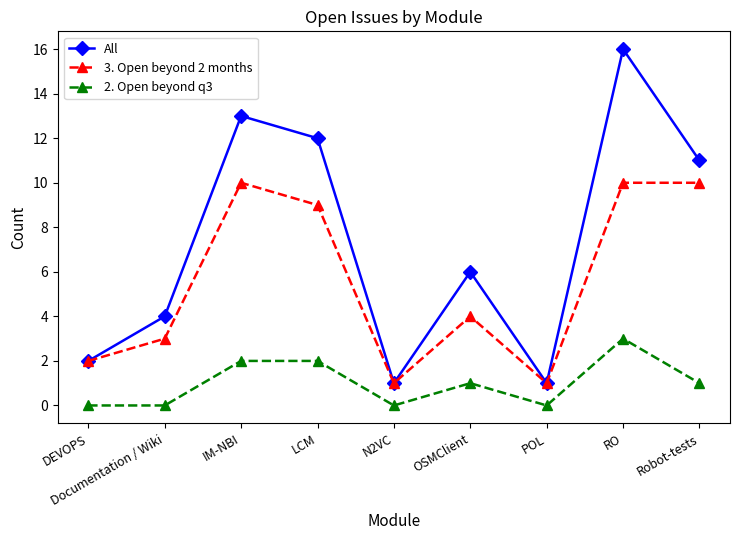

True or false: 2. Open beyond q3 and 3. Open beyond 2 months intersect in this chart.

False